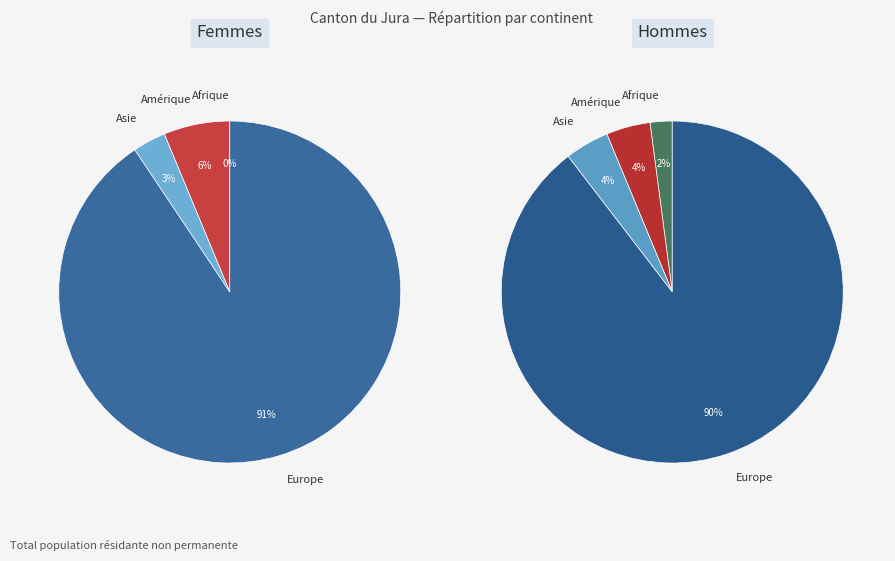

Is there any slice that represents more than half of the pie?

Yes